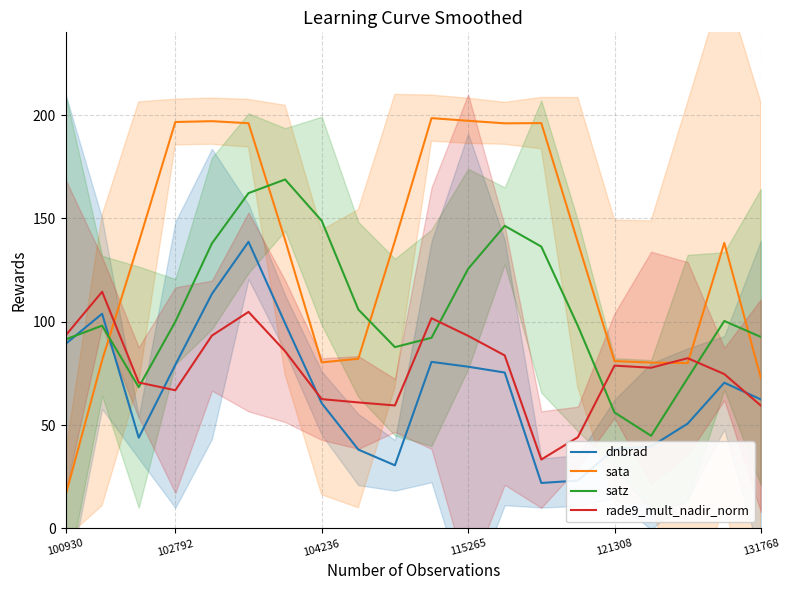

What is the value of the dnbrad point at the 12th from the left?

78.3